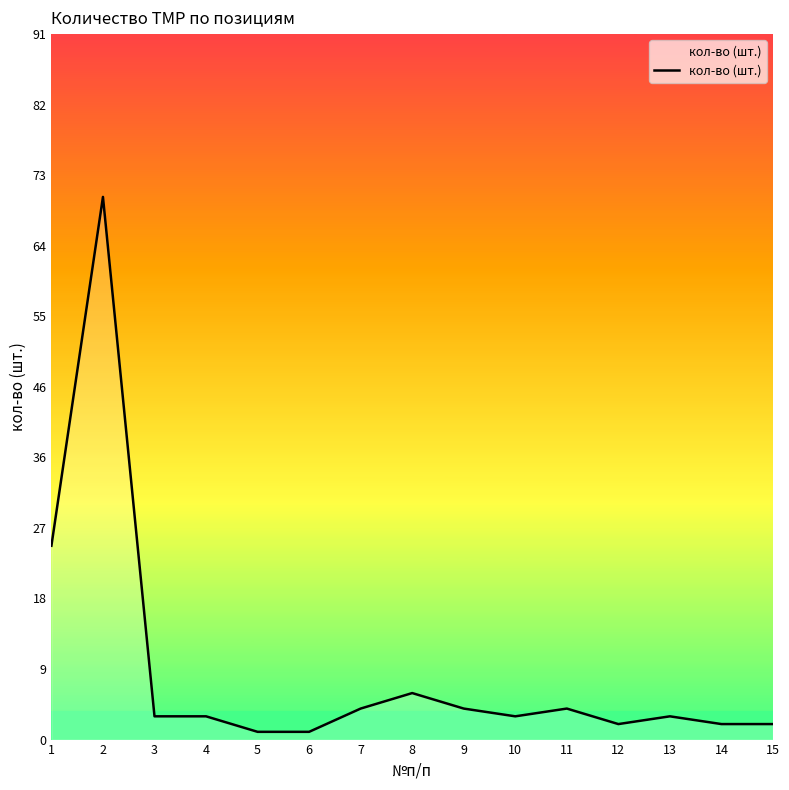

Is it true that the value at 8 is 6?

True